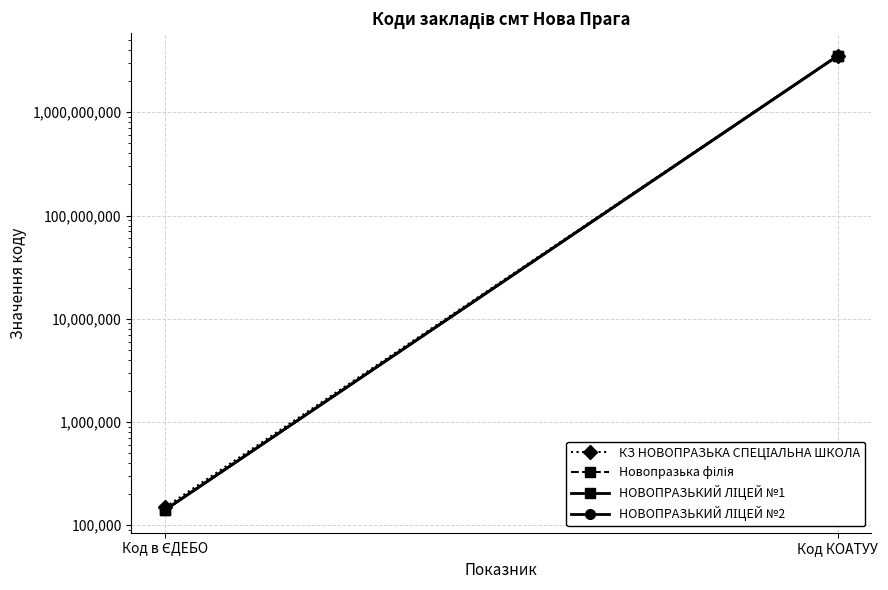

What is the difference between the НОВОПРАЗЬКИЙ ЛІЦЕЙ №1 values at Код КОАТУУ and Код в ЄДЕБО?

3520214793